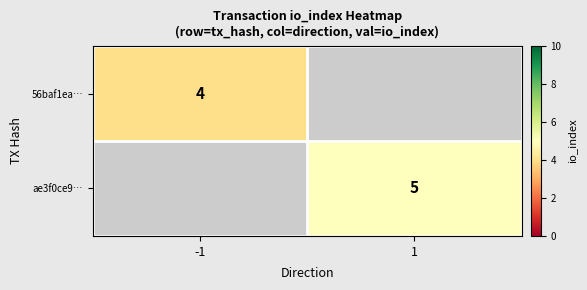

Is the value of ae3f0ce9… at 1 greater than the value of 56baf1ea… at -1?

Yes